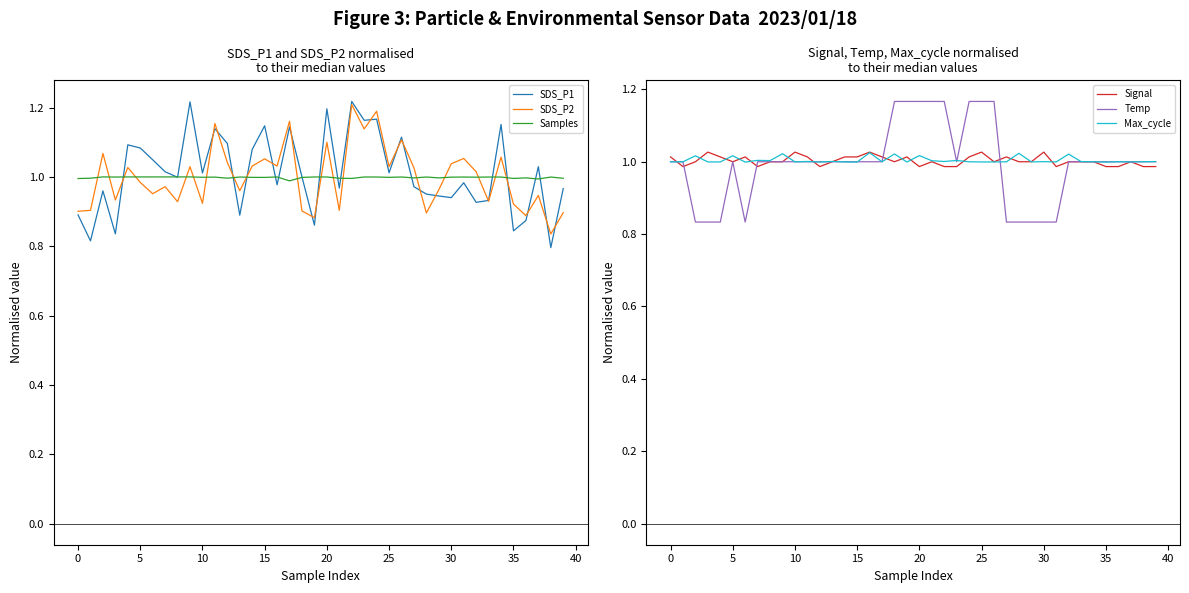

At which category does the chart reach its peak across all series?

22